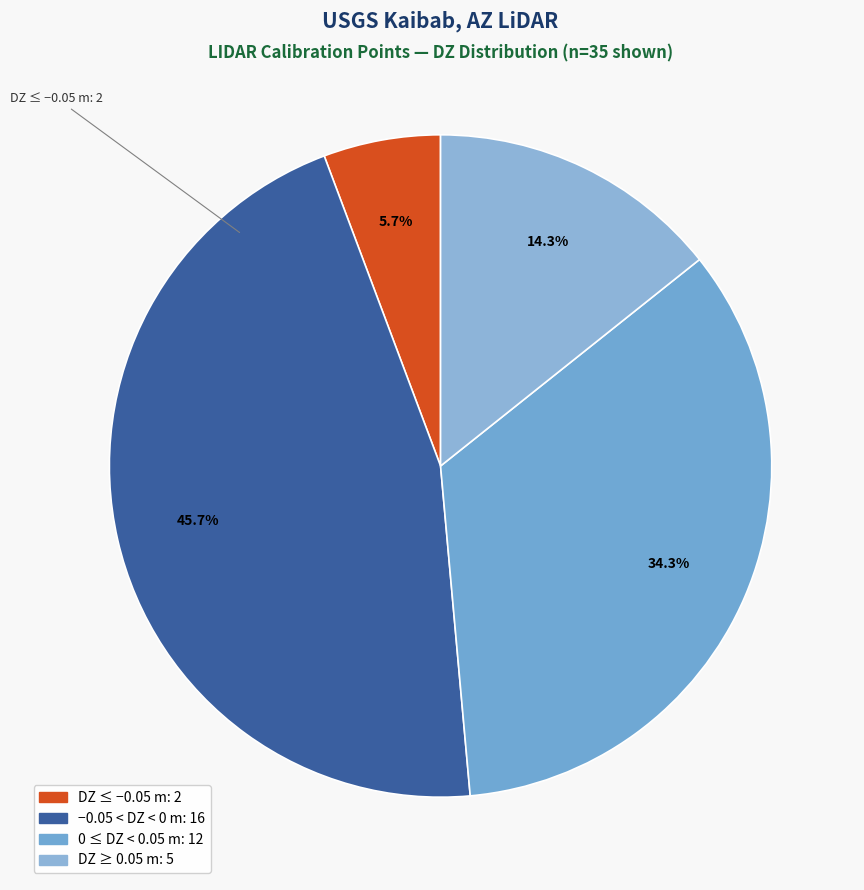

Count the number of slices in the pie.

4